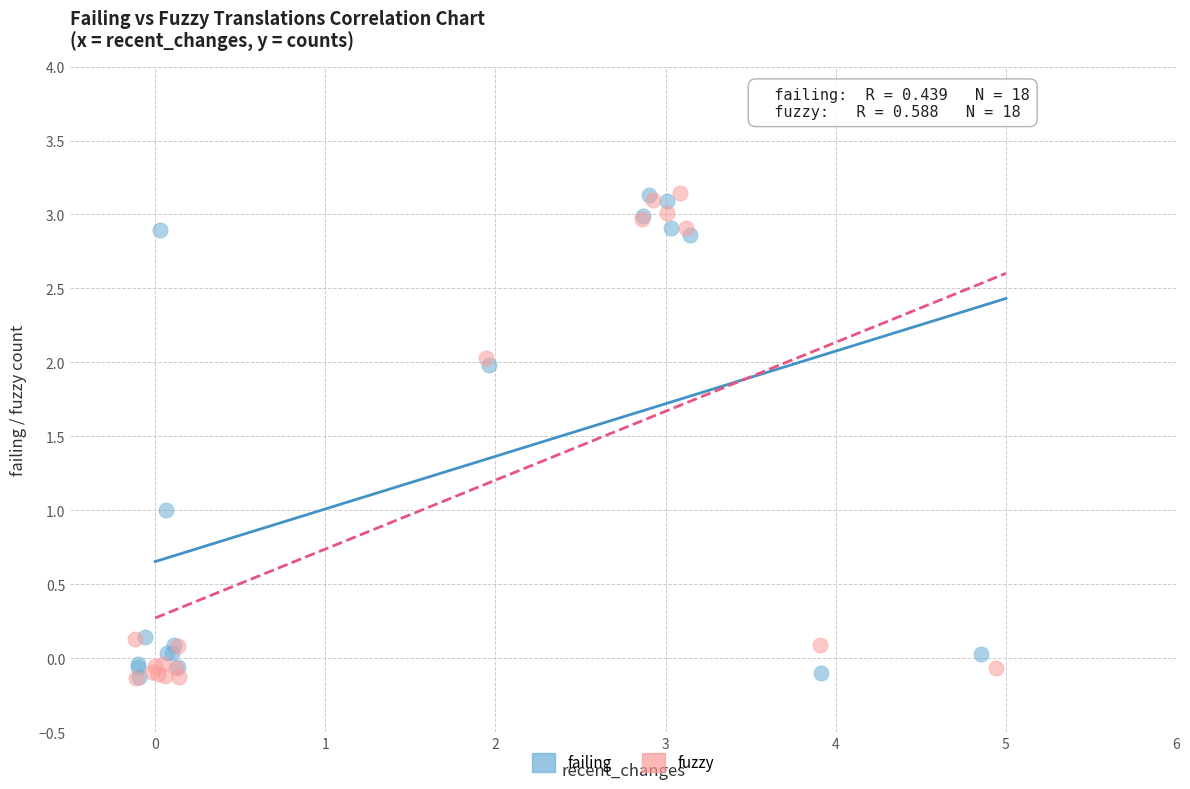

What are all the series names shown in the legend?

failing, fuzzy